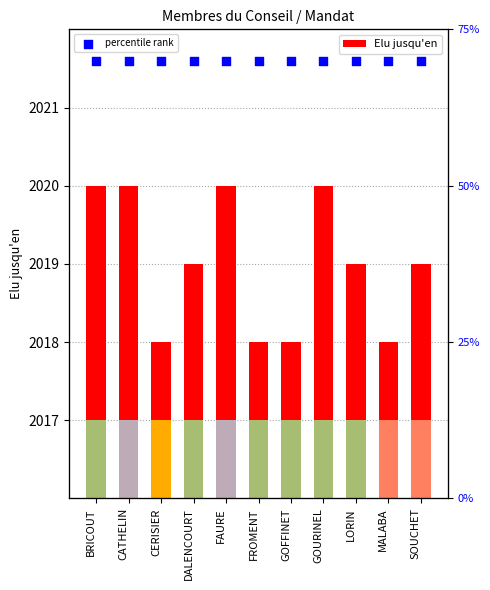

What is the total value across all series at DALENCOURT?

2021.8